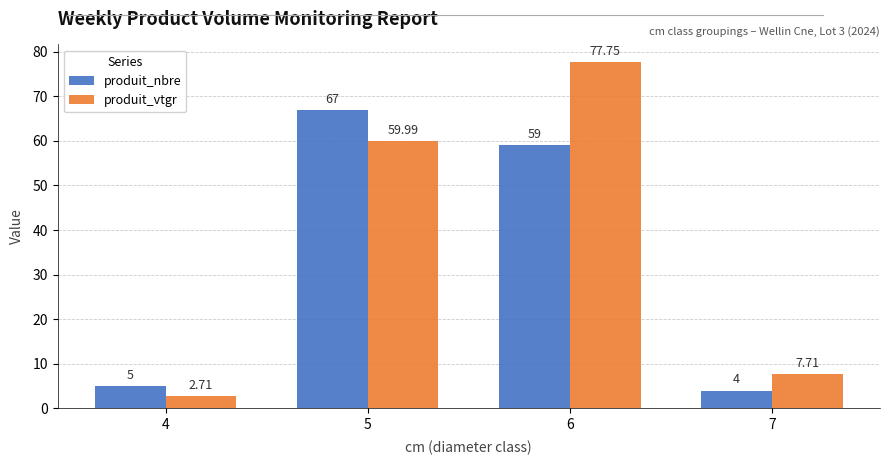

Between 4 and 5, which series saw the biggest shift?

produit_nbre